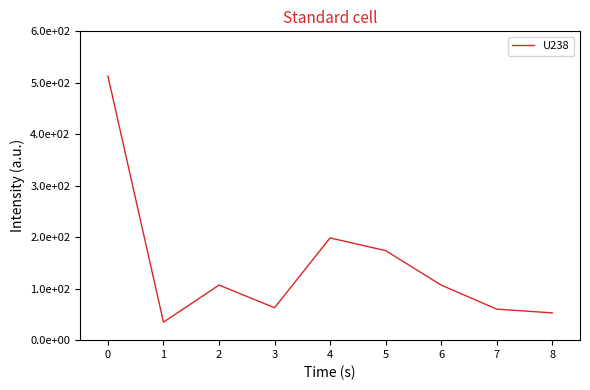

What is the minimum value shown in the chart?

35.0